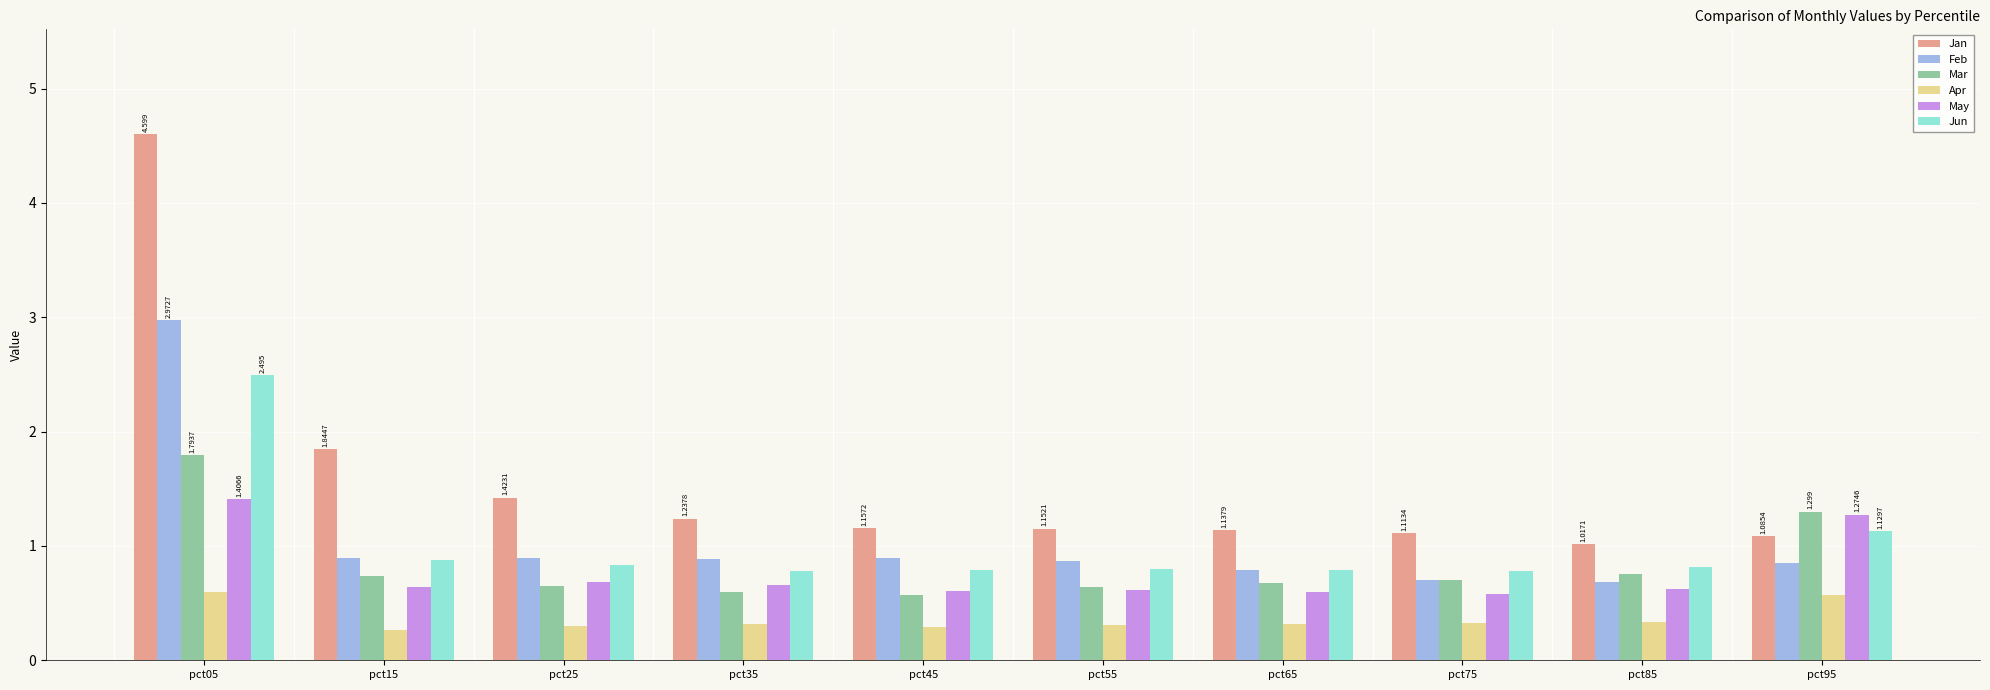

Which series changed the most between pct15 and pct25?

Jan